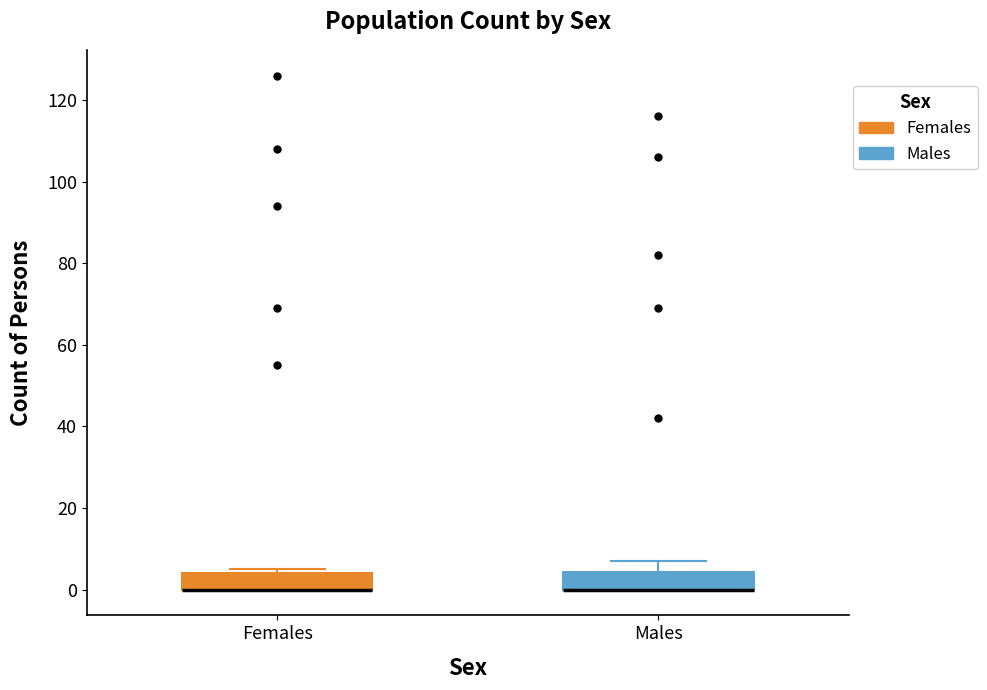

Reading left to right, read every box against the y-axis: the position of its median line, the range the box covers, and the ends of its whiskers. The values are not printed on the chart, so give them approximately, as read against the axis.

Females: median 0 (drawn on the box's lower edge), box 0 to 4, whiskers 0 to 6
Males: median 0 (drawn on the box's lower edge), box 0 to 4, whiskers 0 to 8